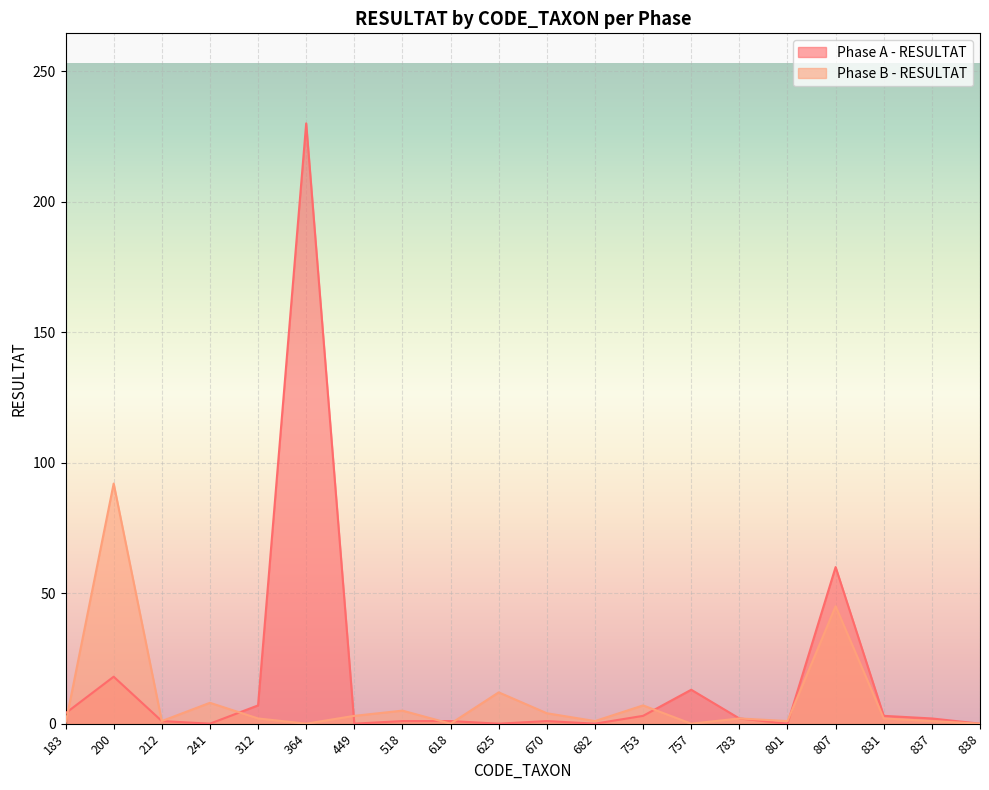

Reading left to right, list all the values displayed in this chart.

Phase A - RESULTAT: 4	18	1	0	7	230	0	1	1	0	1	0	3	13	2	0	60	3	2	0
Phase B - RESULTAT: 0	92	1	8	2	0	3	5	0	12	4	1	7	0	2	1	45	2	1	0